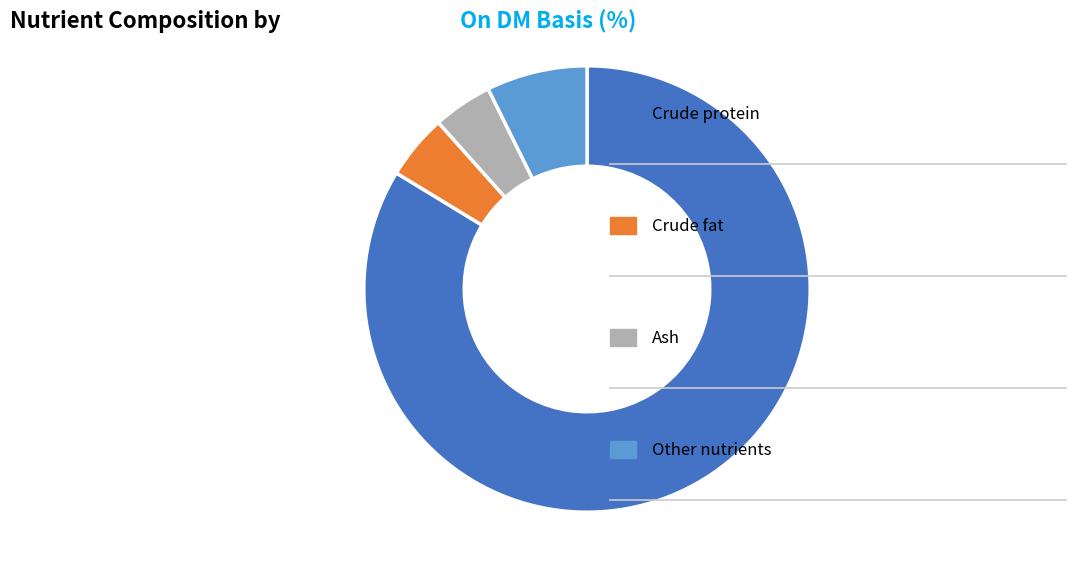

Count the number of slices in the pie.

4